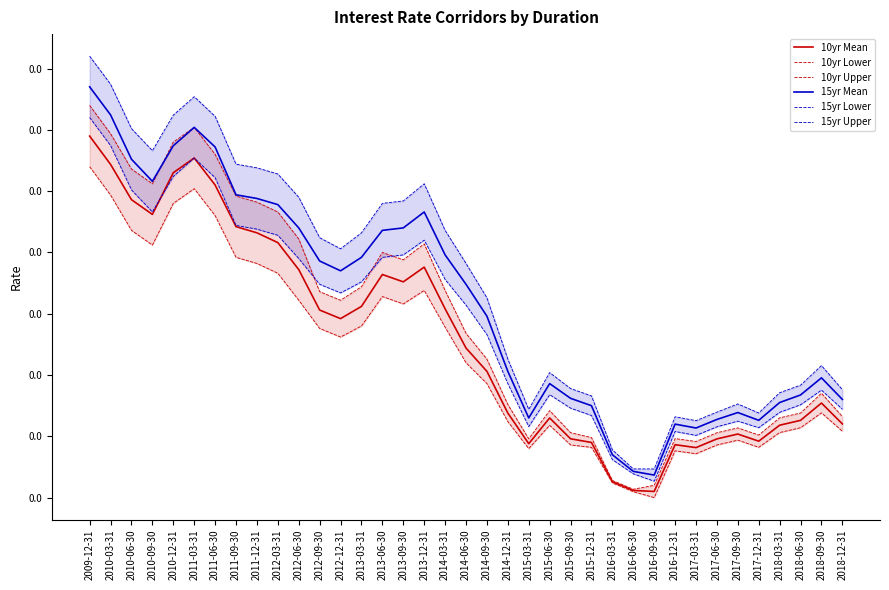

True or false: 10yr Lower and 15yr Upper intersect in this chart.

False